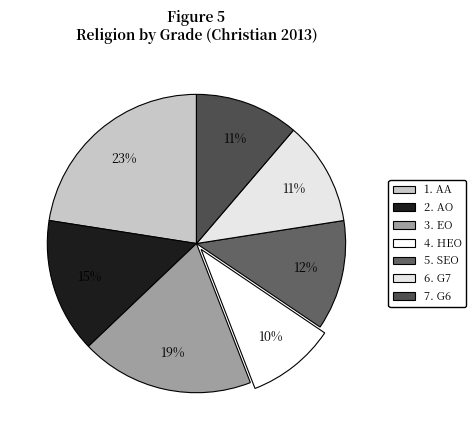

Is 2. AO the majority of the pie?

No